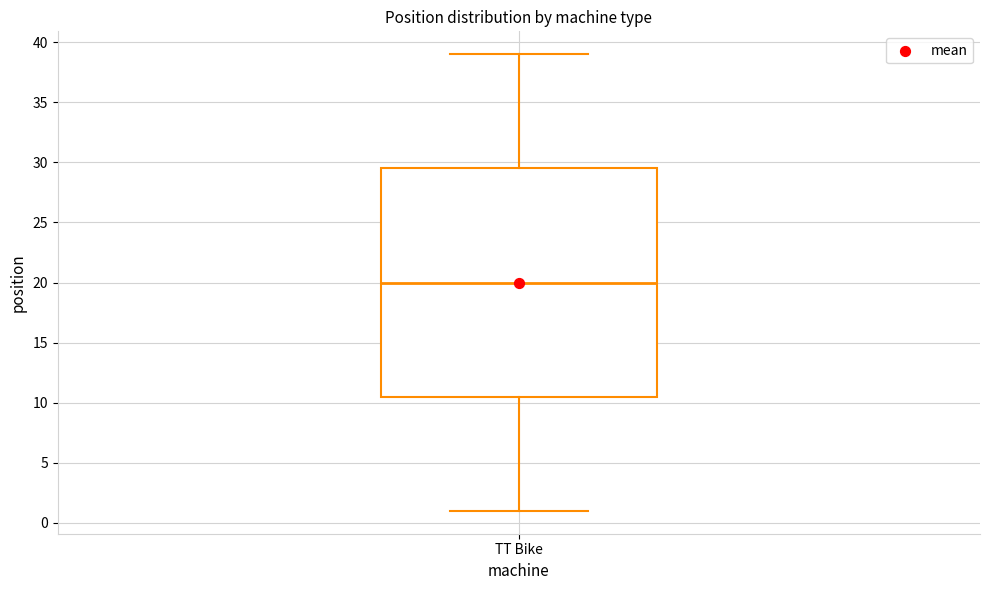

Where does the upper whisker of the box for TT Bike end on the y-axis? The values are not printed on the chart, so give them approximately, as read against the axis.

39.0